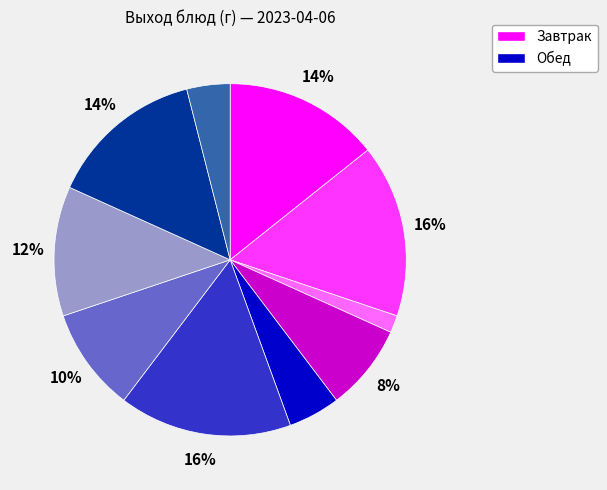

Does any single category account for the majority?

No